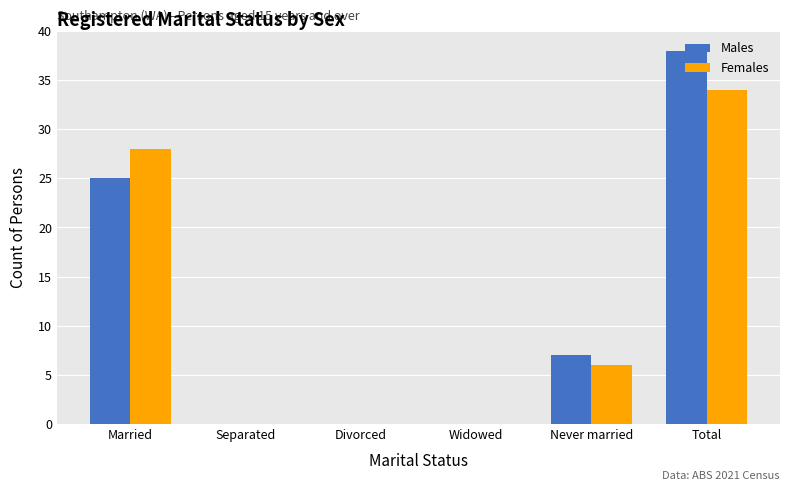

Which series has the largest range (max minus min)?

Males